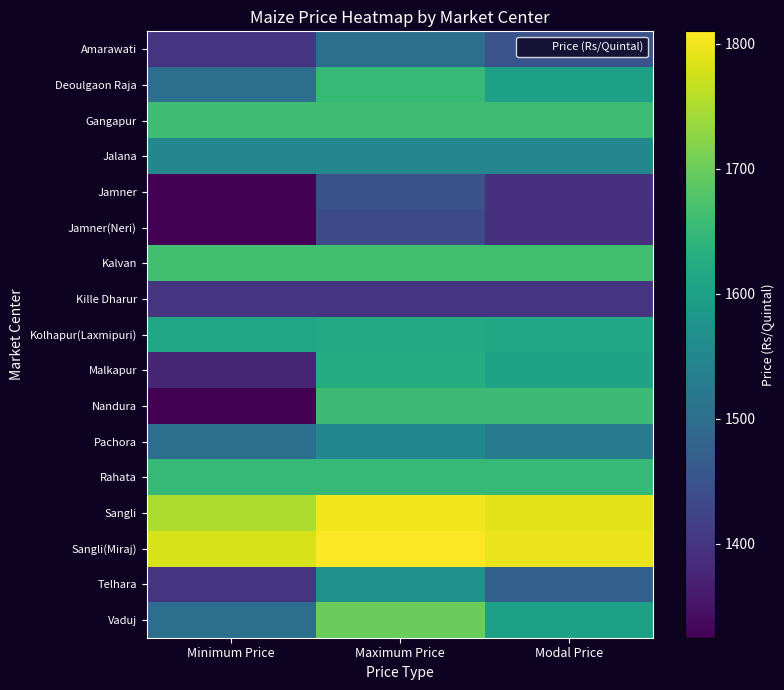

At how many categories does at least one series exceed 1459?

3